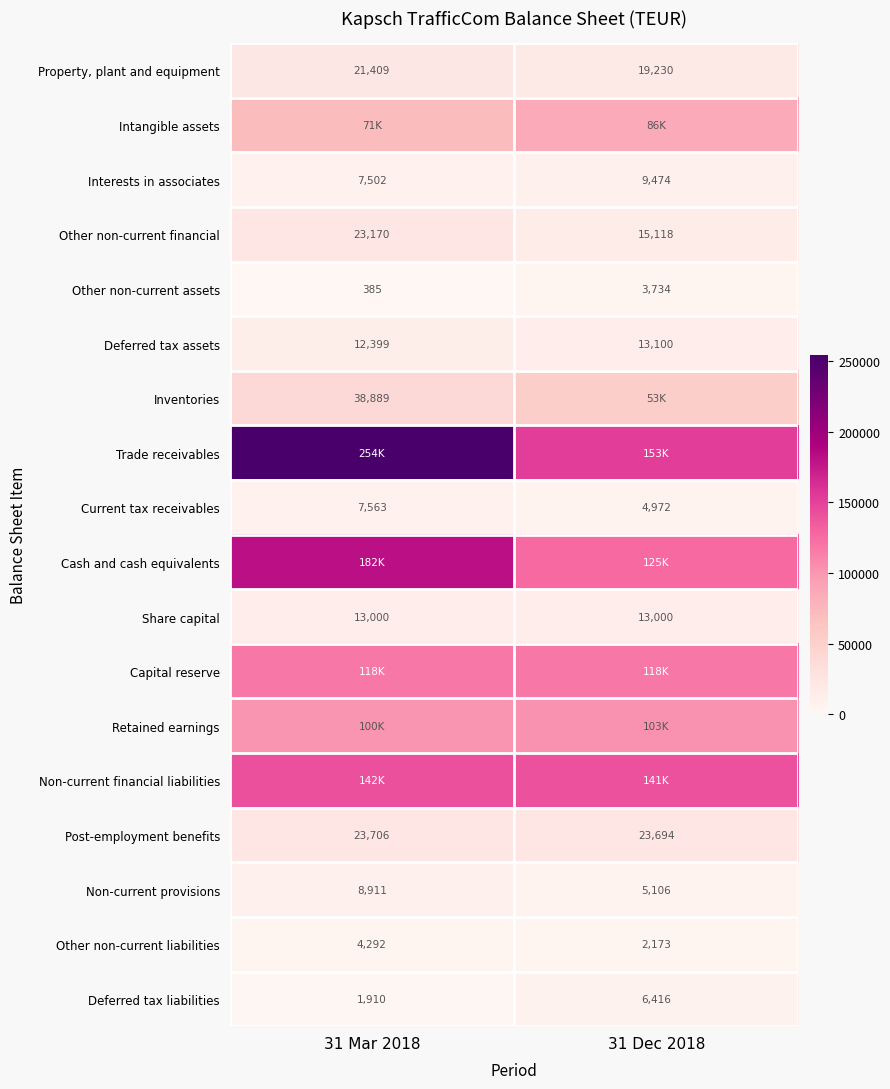

Is the value of Other non-current assets at 31 Mar 2018 greater than the value of Share capital at 31 Mar 2018?

No